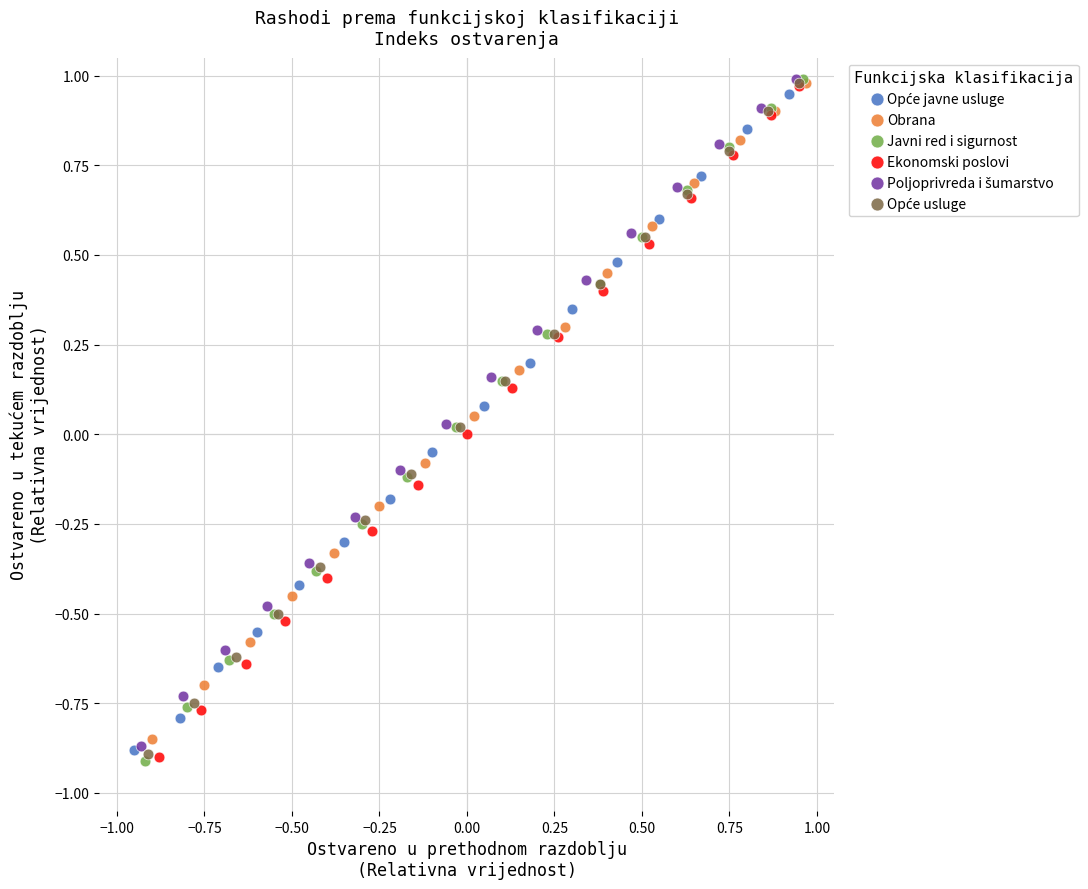

Which series has the widest spread of Y values?

Javni red i sigurnost